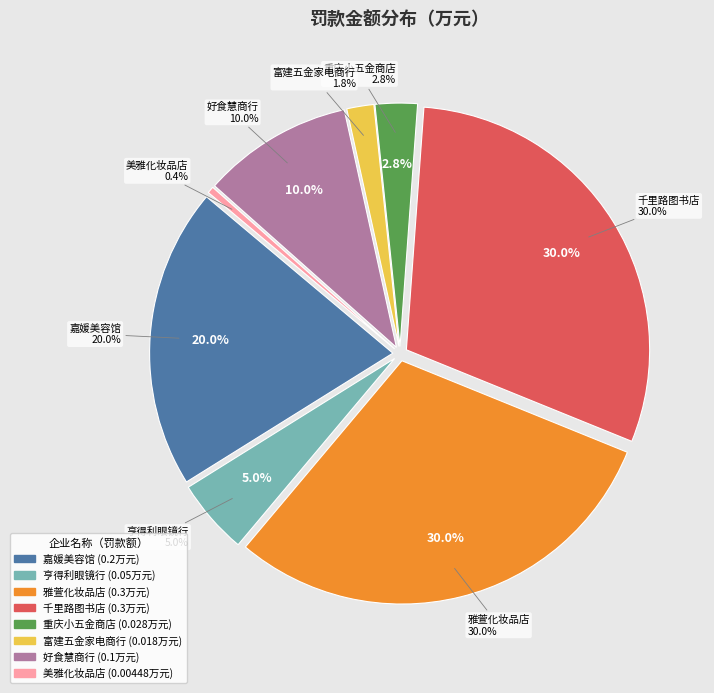

What percentage is the 克拉玛依区五五新镇富建五金家电综合商行 slice, to the nearest percent?

2%